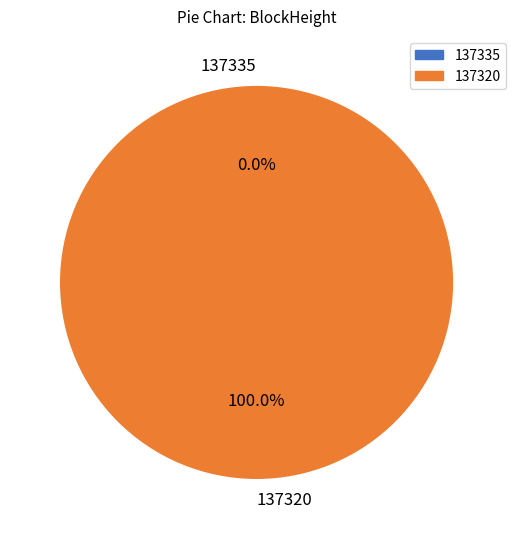

Between 137320 and 137335, which is larger?

137320